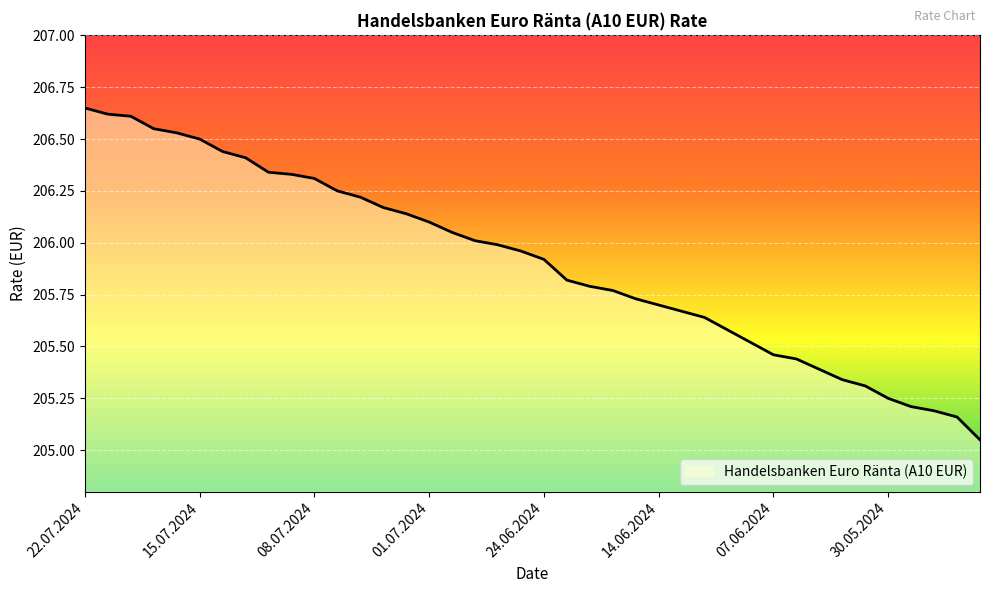

What is the difference between the maximum and minimum values?

1.6